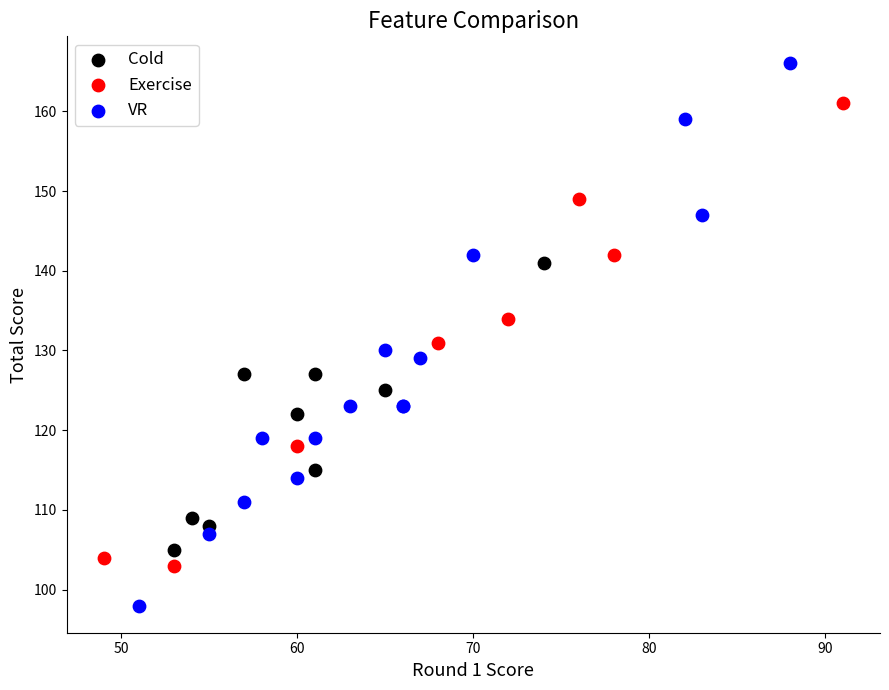

What are all the series names shown in the legend?

Cold, Exercise, VR